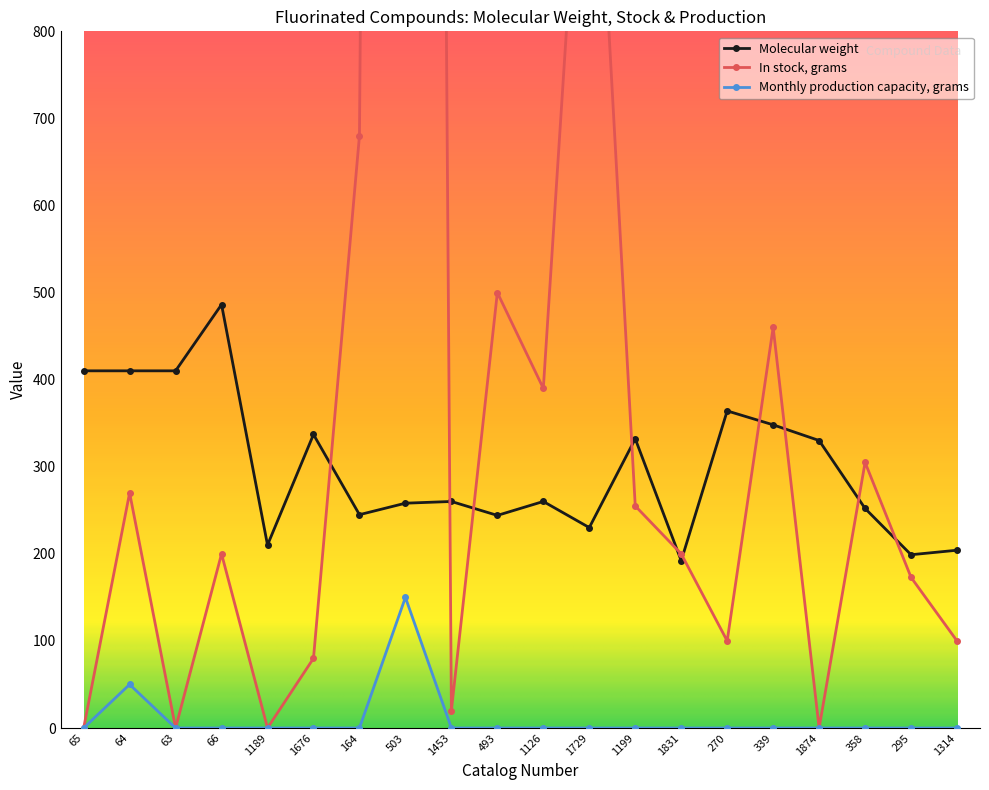

Rank the series at 63 from lowest to highest value.

In stock, grams, Monthly production capacity, grams, Molecular weight